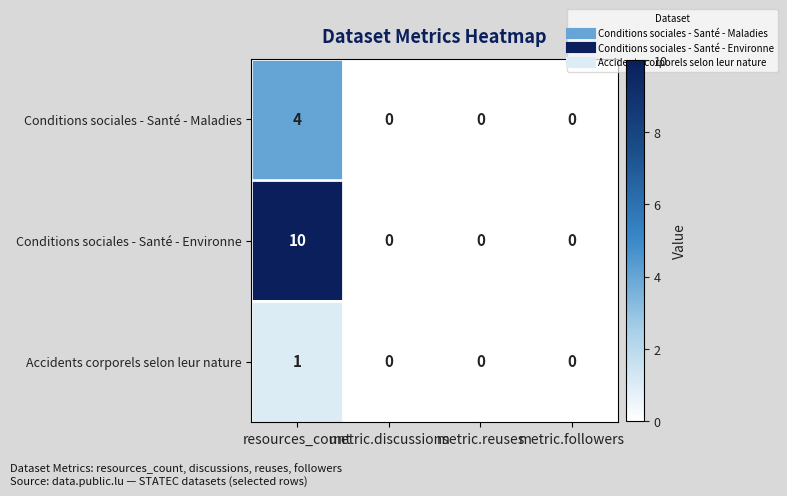

Rank the series by their average value, from highest to lowest.

Conditions sociales - Santé - Environne, Conditions sociales - Santé - Maladies, Accidents corporels selon leur nature